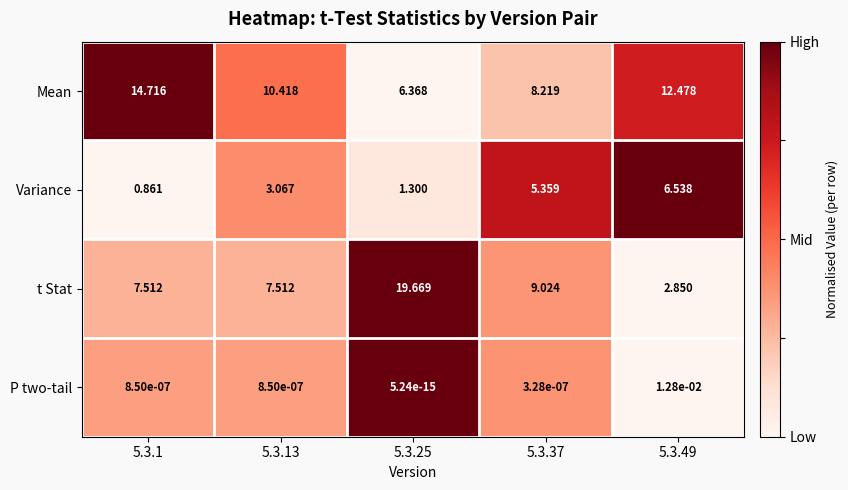

At 5.3.37, list the series in order from smallest to largest.

P two-tail, Variance, Mean, t Stat